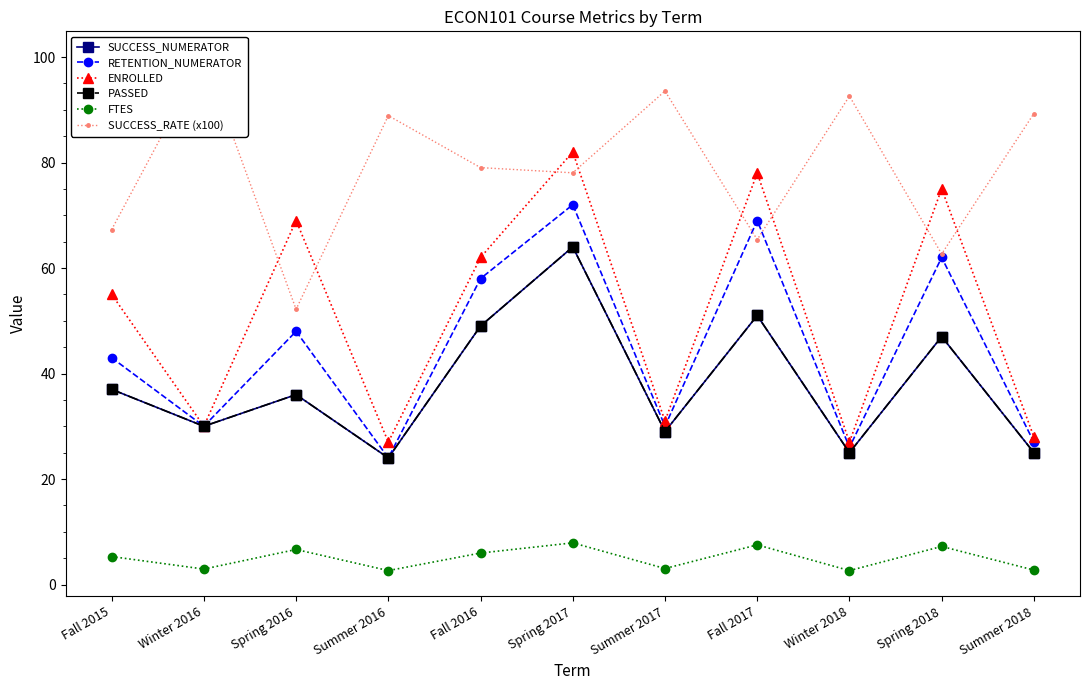

Which category has the highest value in the SUCCESS_RATE (x100) series?

Winter 2016